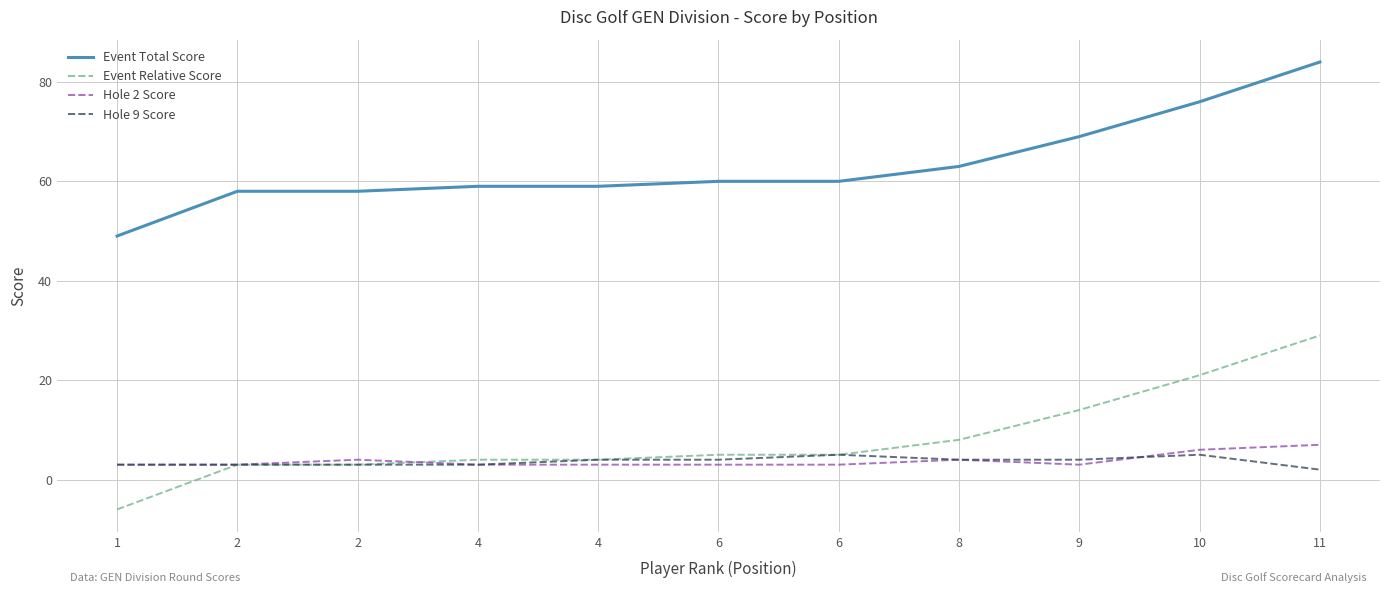

Between 2 and 8, which series saw the biggest shift?

Event Total Score